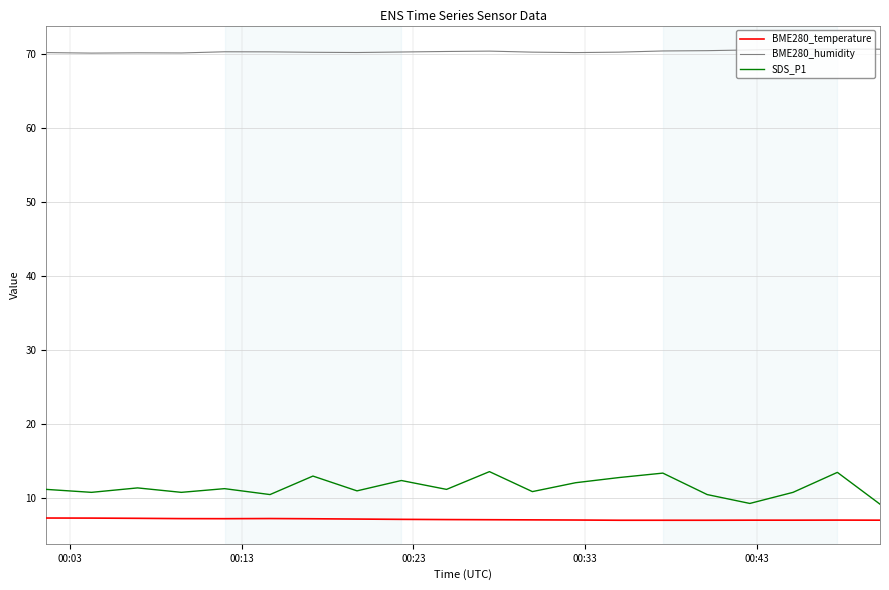

True or false: BME280_temperature and BME280_humidity intersect in this chart.

False